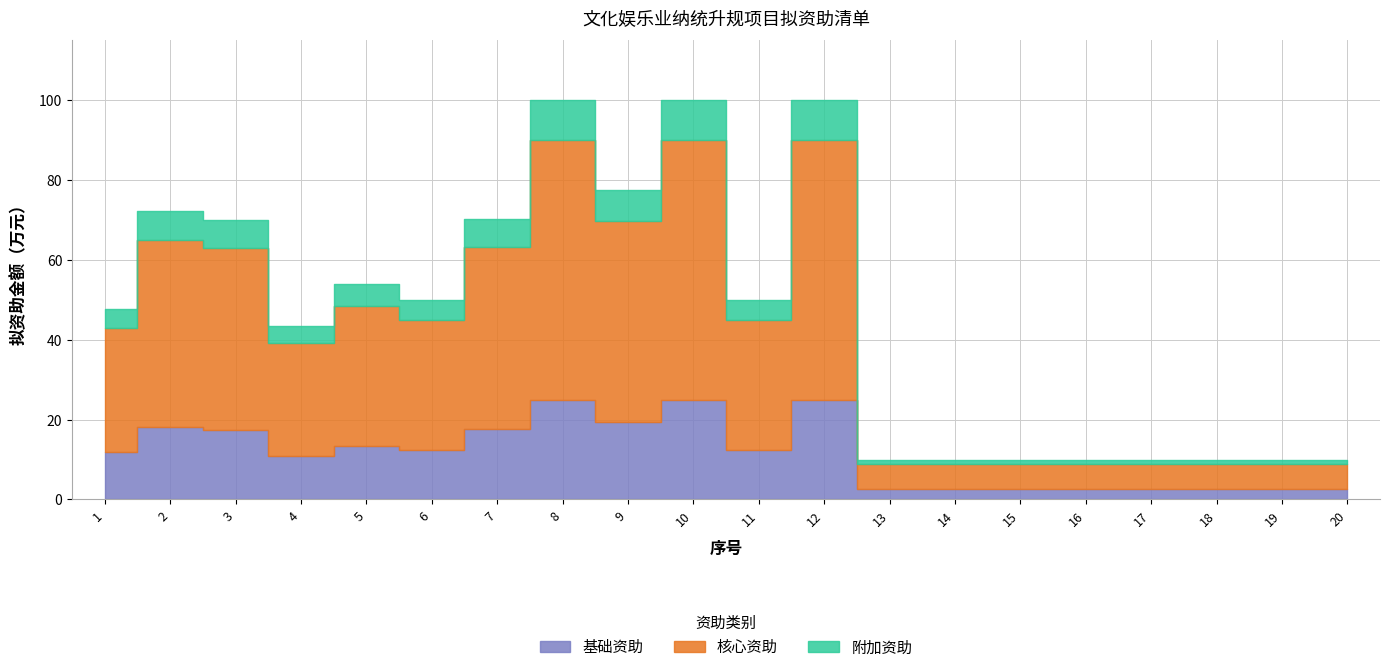

What is the difference between the maximum and minimum values?

90.0